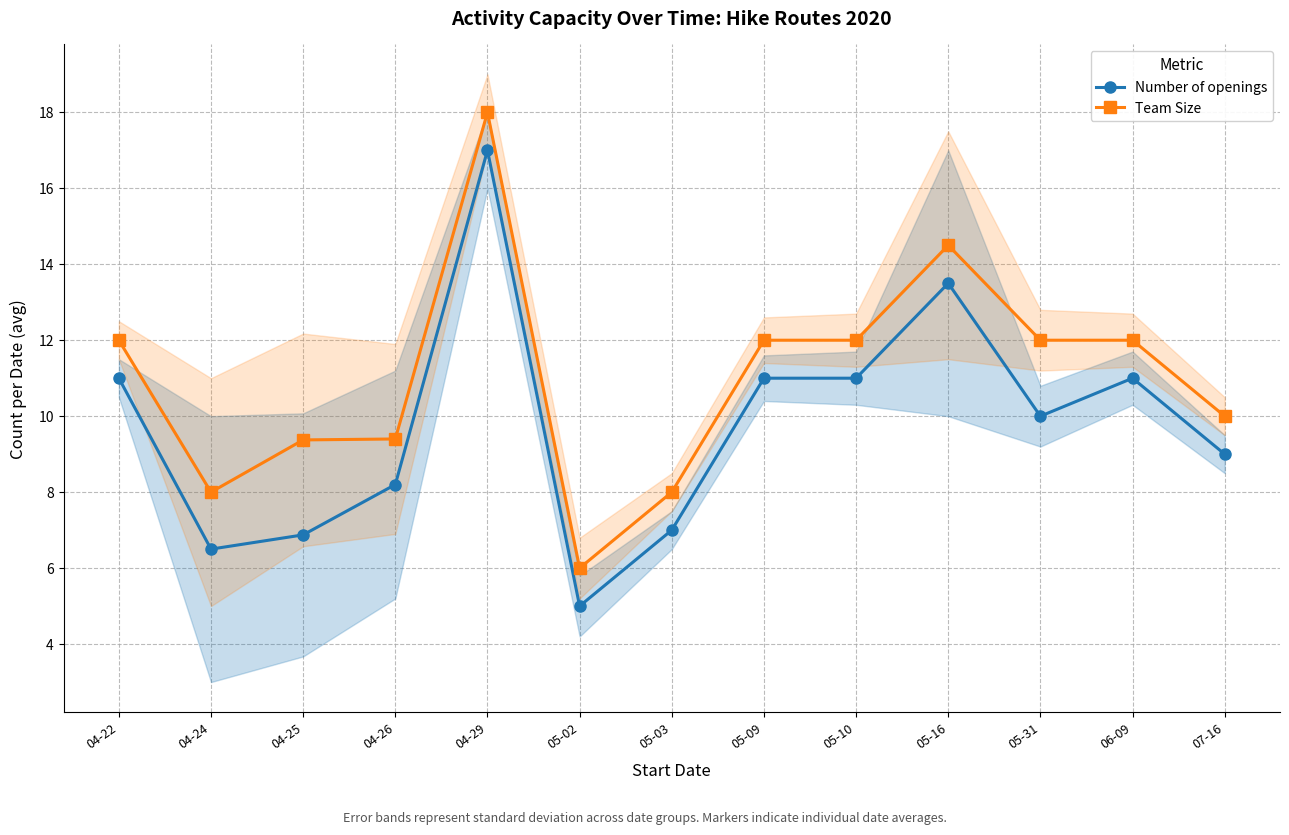

Which has a higher value, 04-26 or 04-29?

04-29